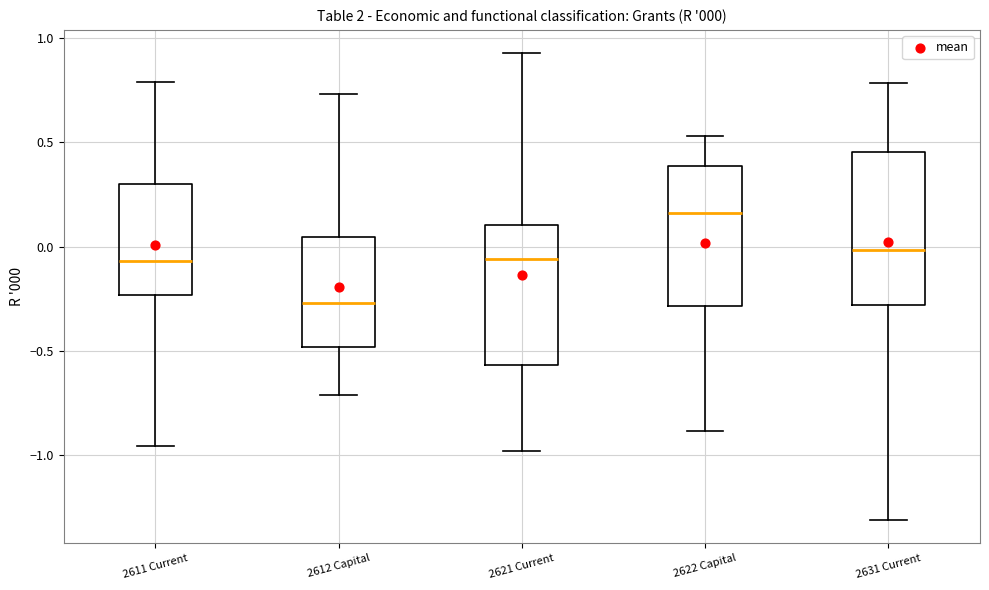

Which box has the highest median line?

2622 Capital